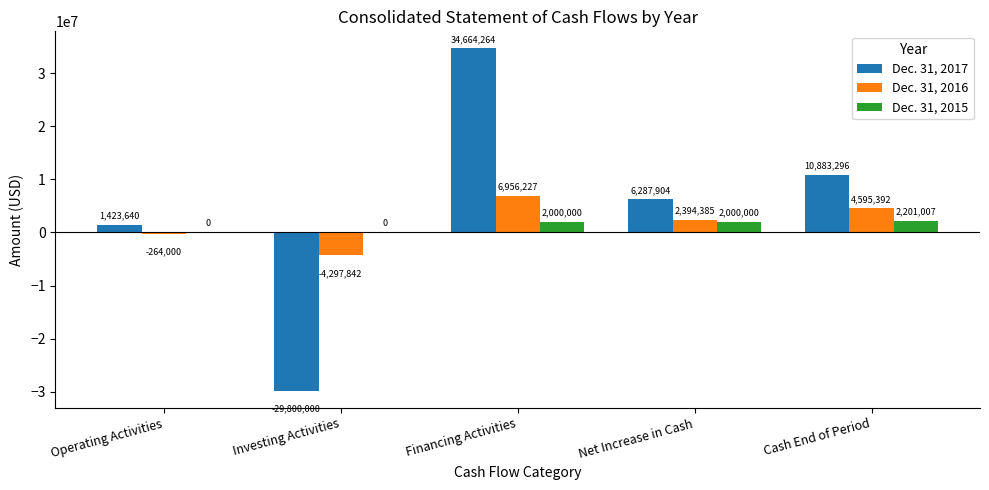

What is the maximum value for Dec. 31, 2016?

6956227